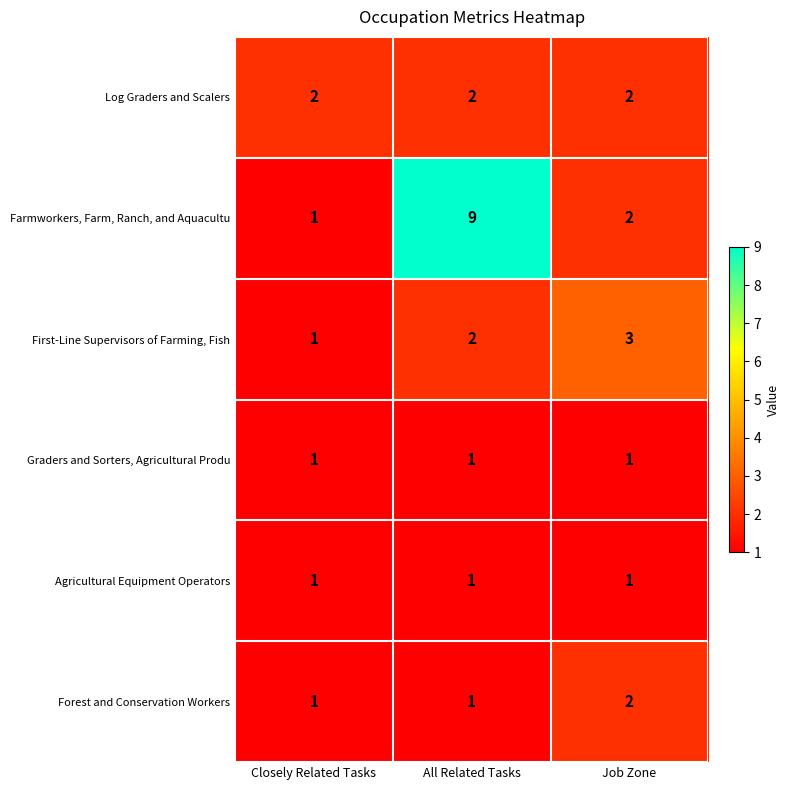

Reading left to right, transcribe all the data shown in this chart.

Log Graders and Scalers: 2	2	2
Farmworkers, Farm, Ranch, and Aquacultu: 1	9	2
First-Line Supervisors of Farming, Fish: 1	2	3
Graders and Sorters, Agricultural Produ: 1	1	1
Agricultural Equipment Operators: 1	1	1
Forest and Conservation Workers: 1	1	2